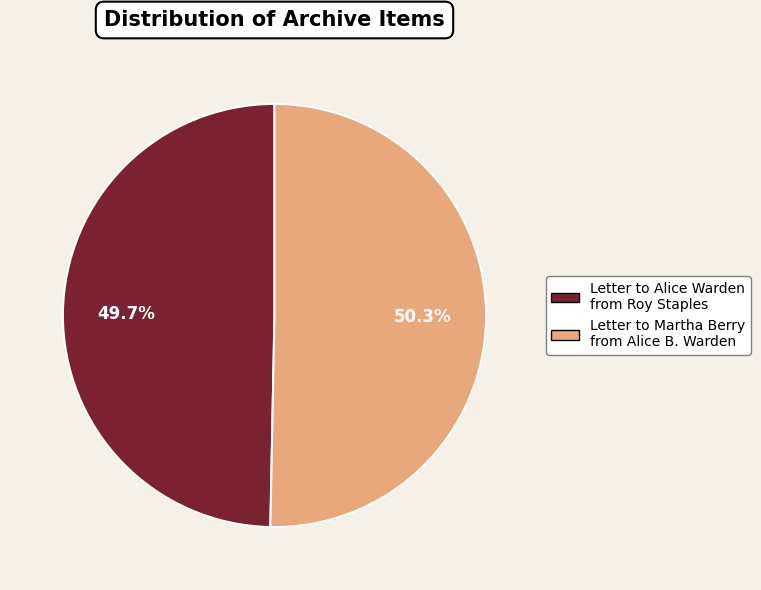

Rank the categories by value from highest to lowest.

Letter to Martha Berry from Alice B. Warden, Letter to Alice Warden from Roy Staples